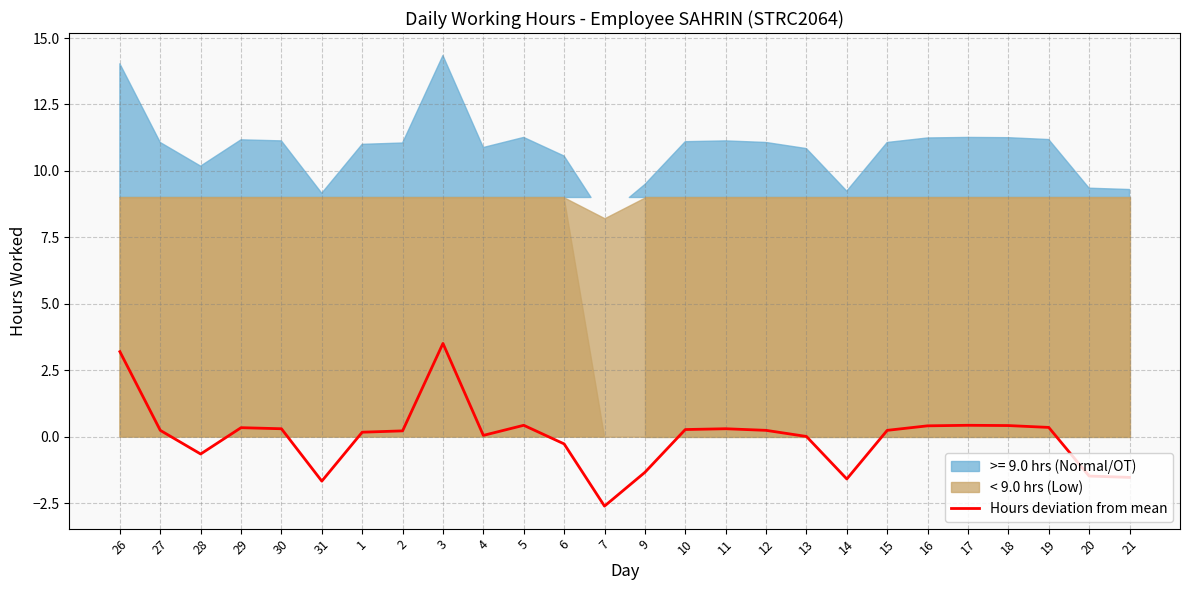

List the labels in order of value, smallest first.

7, 31, 14, 21, 20, 9, 28, 6, 13, 4, 1, 2, 27, 12, 15, 10, 30, 11, 29, 19, 16, 18, 5, 17, 26, 3